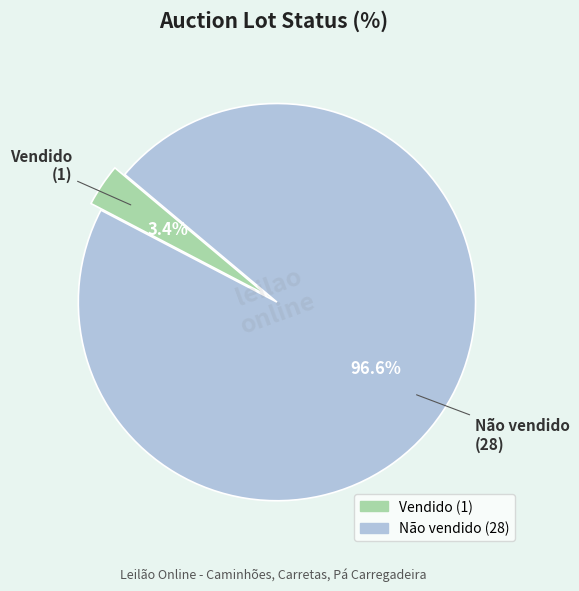

Rank the categories by value from highest to lowest.

Não vendido, Vendido